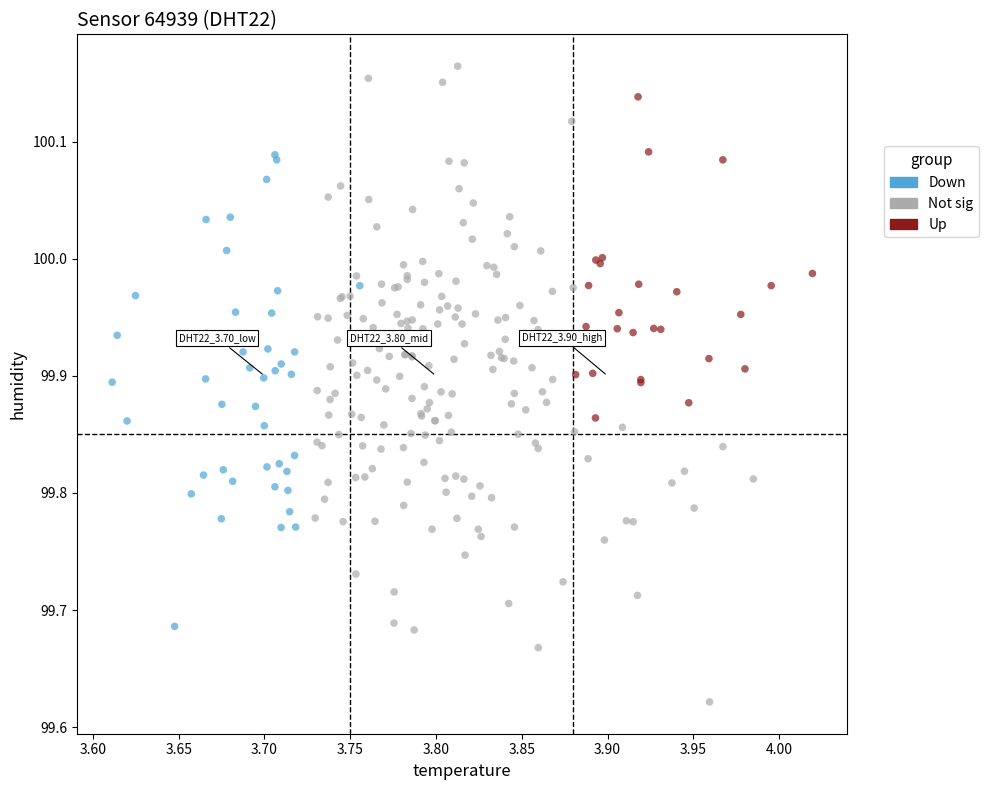

Which series has the largest Y range (max minus min)?

Not sig